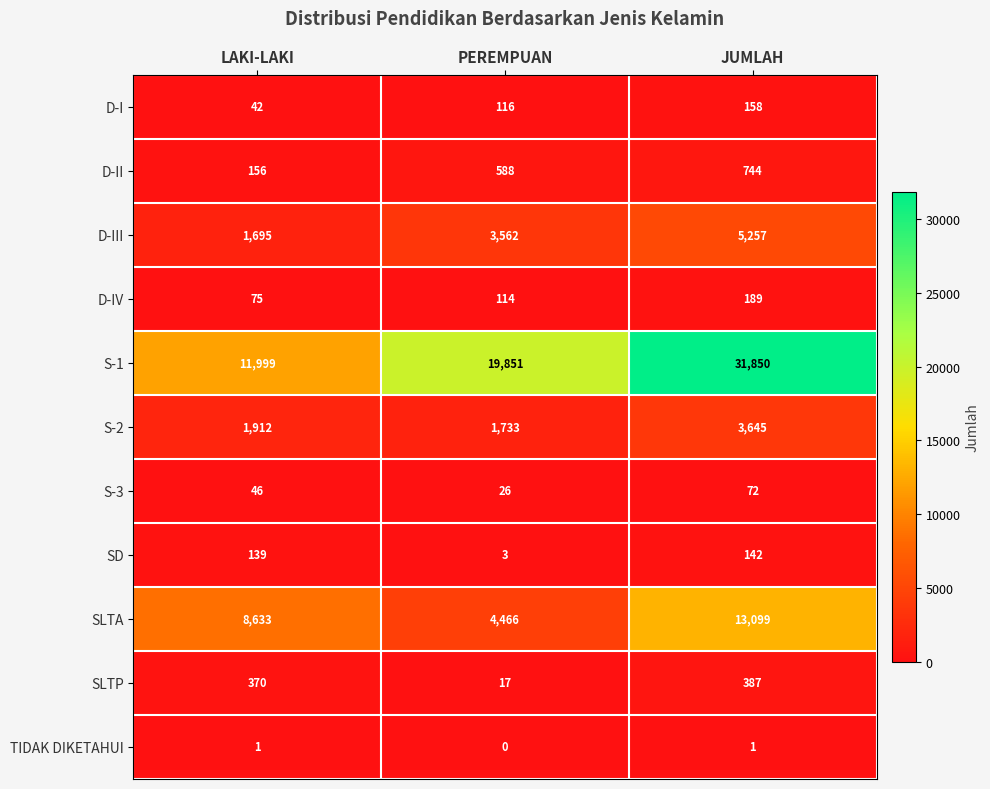

What is the greatest value displayed?

31850